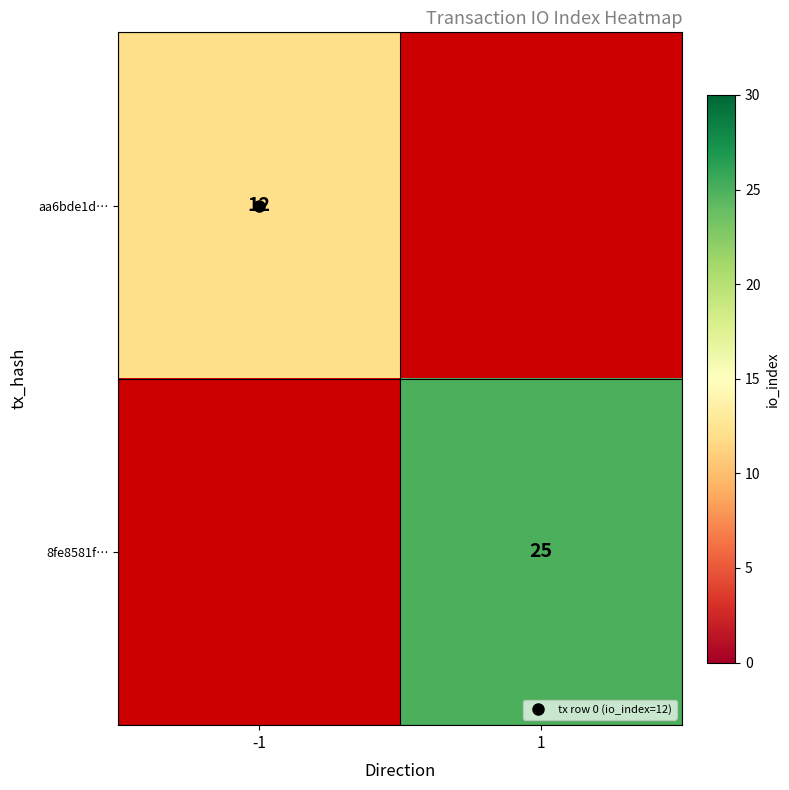

How many series are shown in this chart?

2